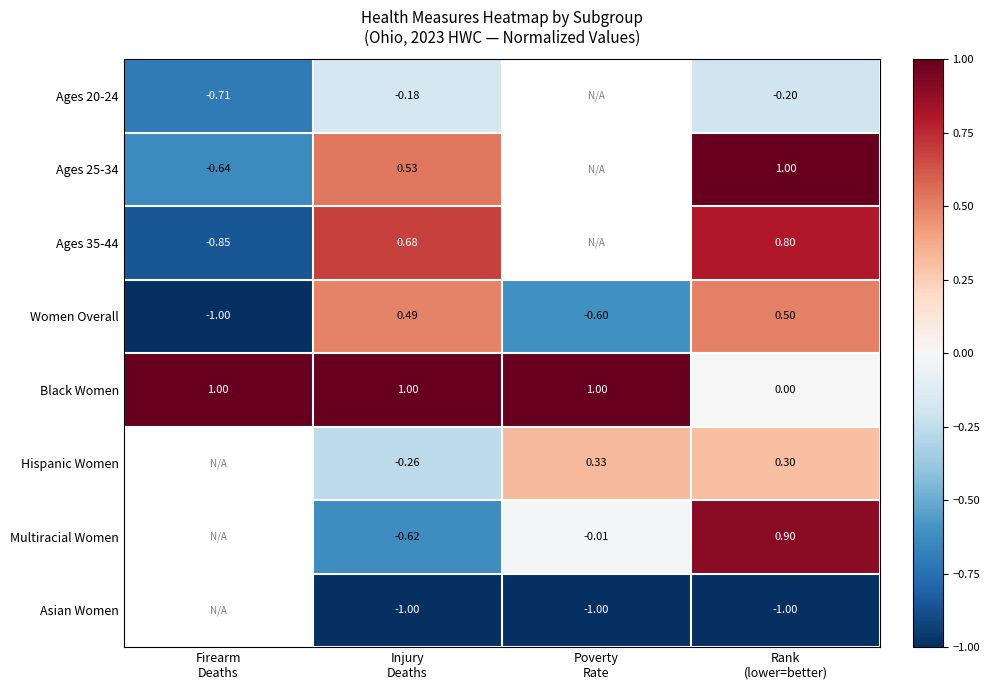

Which series has the largest total across all categories?

Black Women